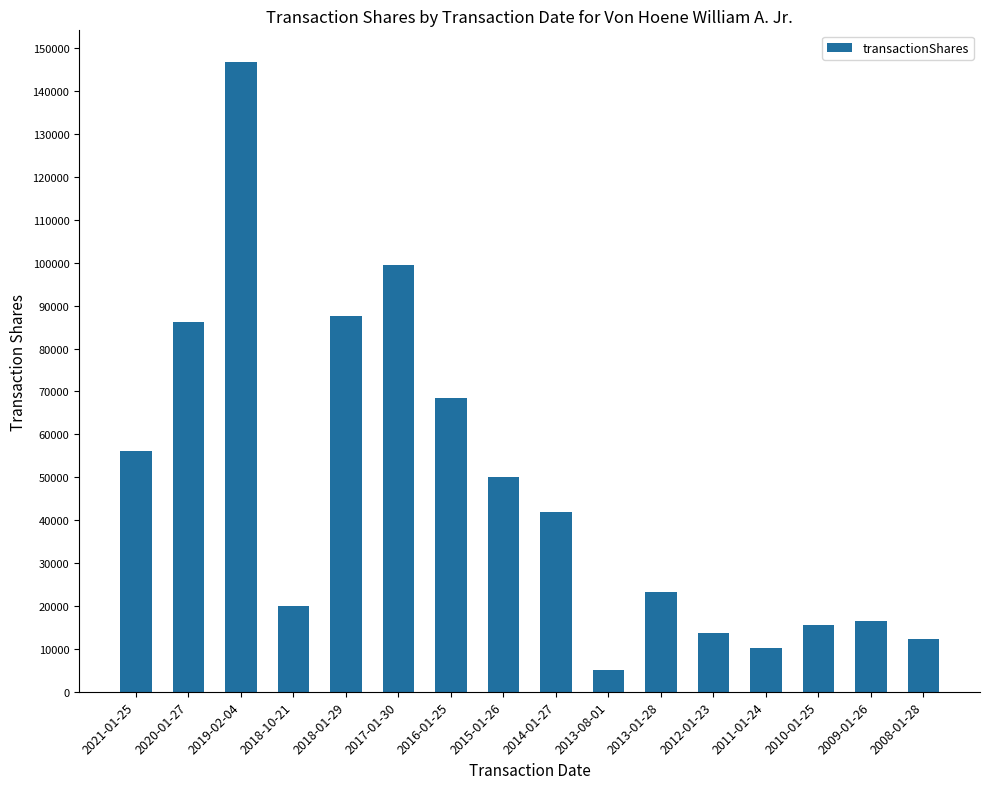

Reading left to right, list all the values displayed in this chart.

56106	86181	146836	20000	87690	99549	68549	49972	41816	5000	23333	13799	10153	15624	16510	12315